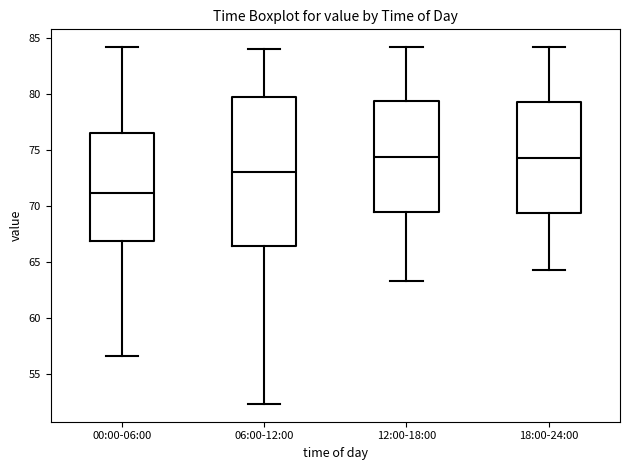

Reading left to right, read every box against the y-axis: the position of its median line, the range the box covers, and the ends of its whiskers. The values are not printed on the chart, so give them approximately, as read against the axis.

00:00-06:00: median 71.0, box 67.0 to 76.5, whiskers 56.5 to 84.0
06:00-12:00: median 73.0, box 66.5 to 79.5, whiskers 52.5 to 84.0
12:00-18:00: median 74.5, box 69.5 to 79.5, whiskers 63.5 to 84.0
18:00-24:00: median 74.5, box 69.5 to 79.5, whiskers 64.5 to 84.0